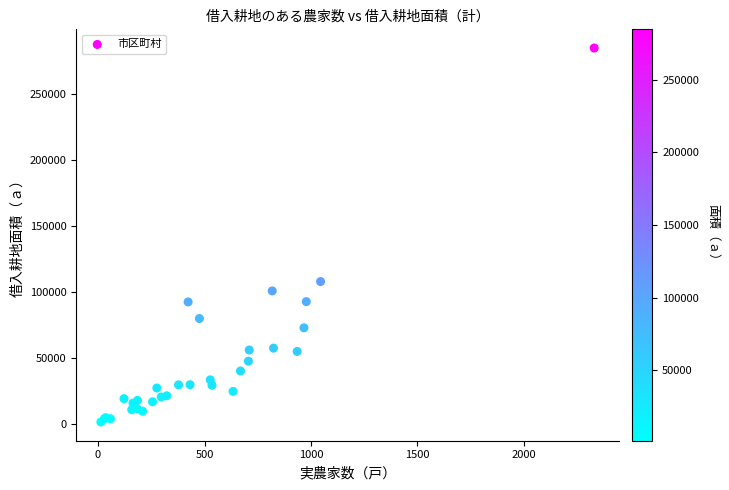

What Y value in the scatter plot is closest to 143085?

107801